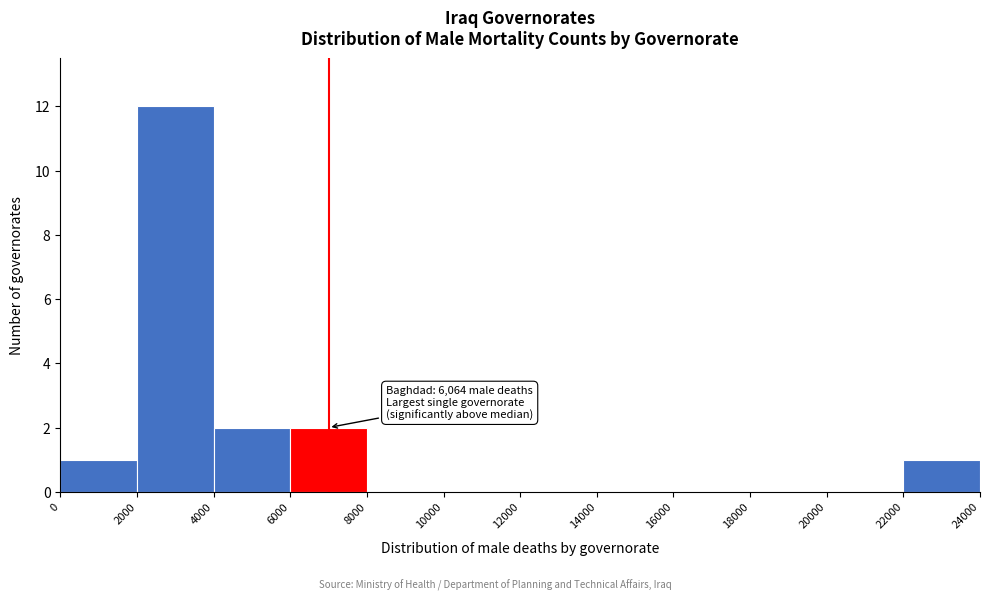

Over which range of the x-axis is the bar tallest?

2000 to 4000